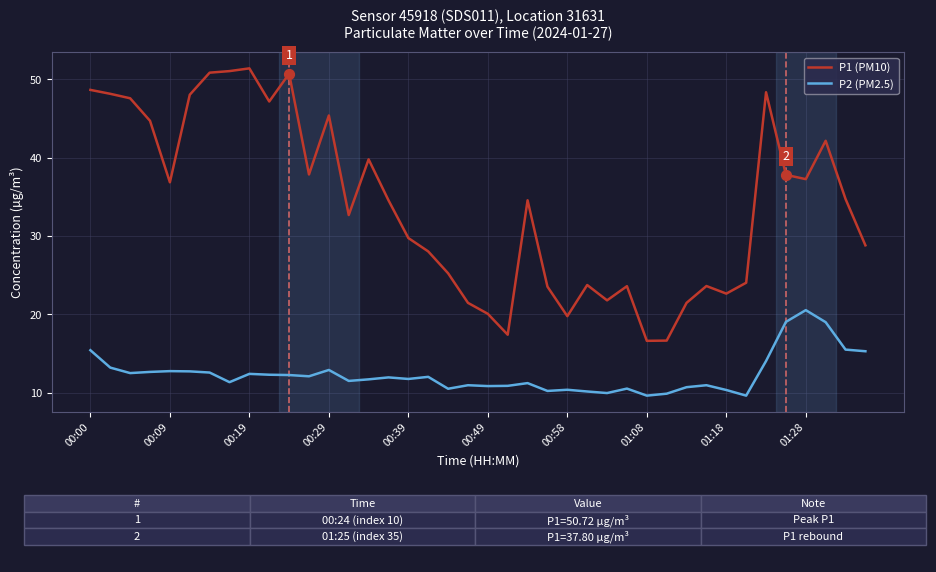

At how many categories does at least one series exceed 18?

37